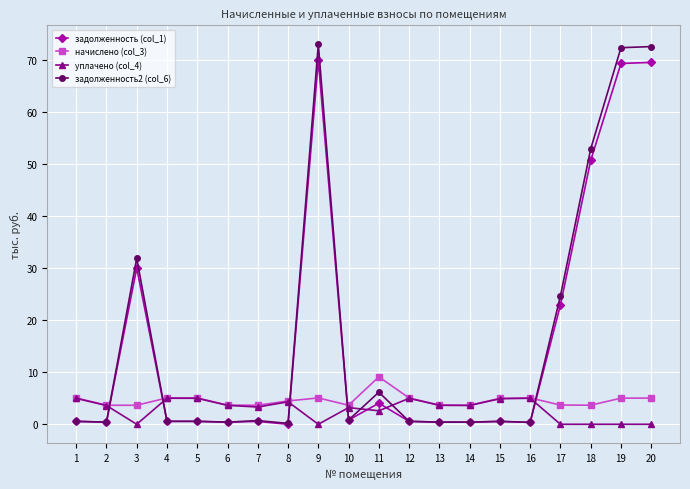

True or false: уплачено (col_4) has more than 2 points higher than both neighbors.

True